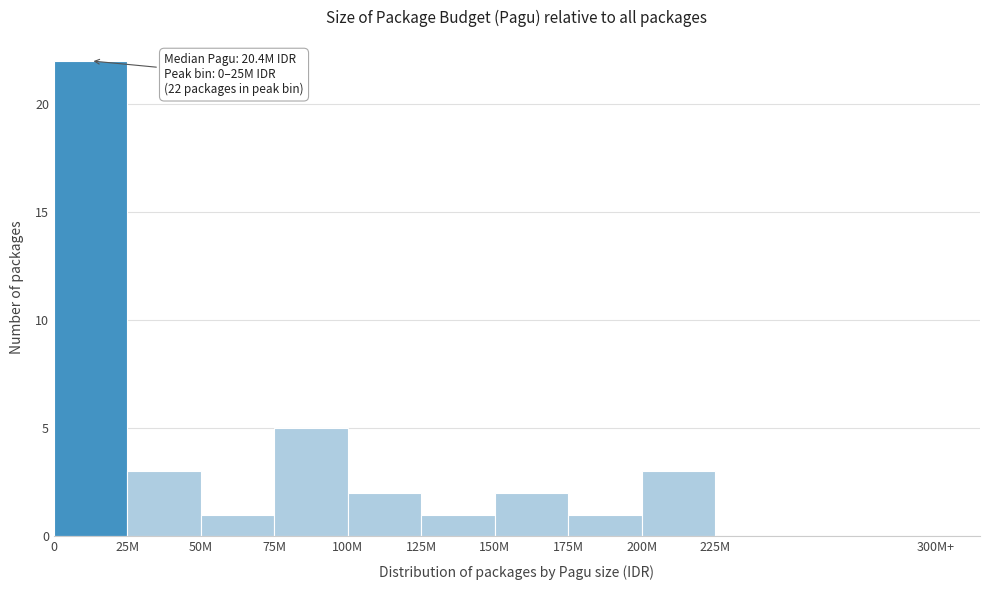

Reading left to right, list all the values displayed in this chart.

0=22	25M=3	50M=1	75M=5	100M=2	125M=1	150M=2	175M=1	200M=3	225M=0